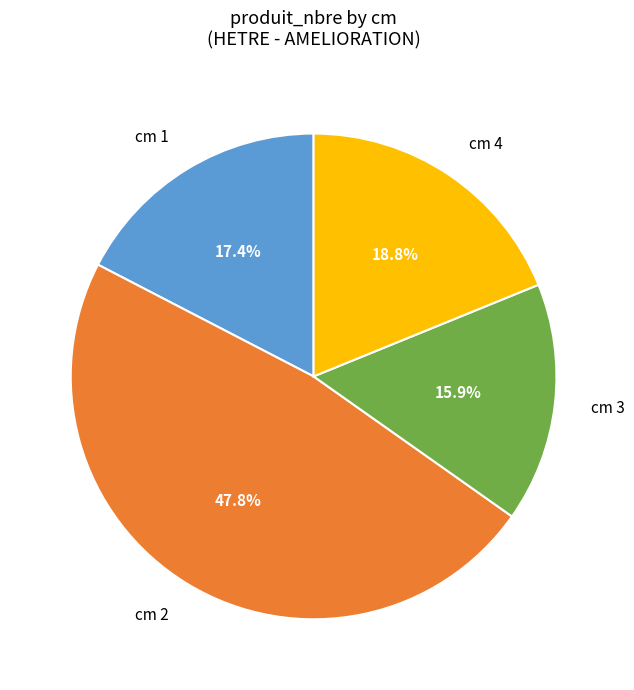

Do cm 1 and cm 3 together represent more than half of the pie?

No